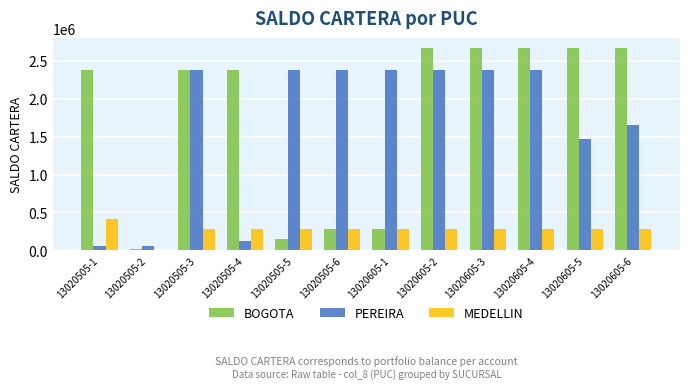

Which series changed the most between 13020605-1 and 13020605-3?

BOGOTA